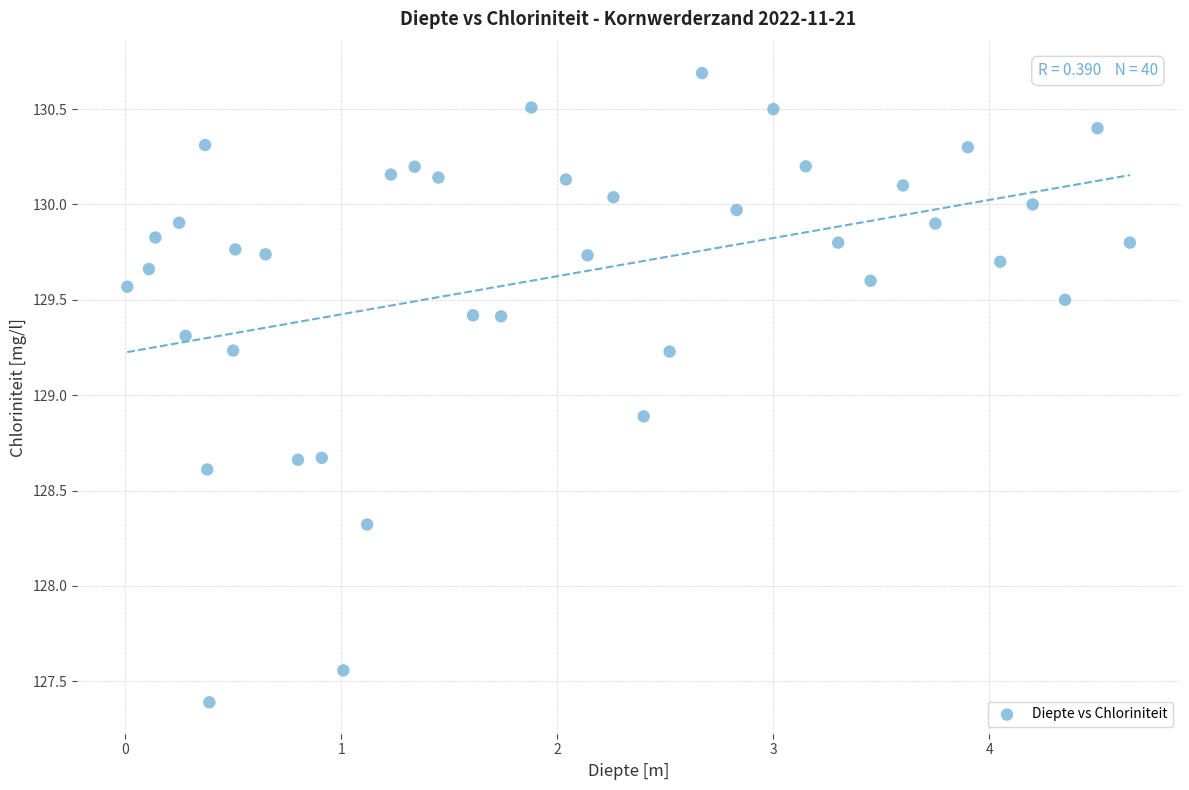

What Y value in the scatter plot is closest to 129?

128.9